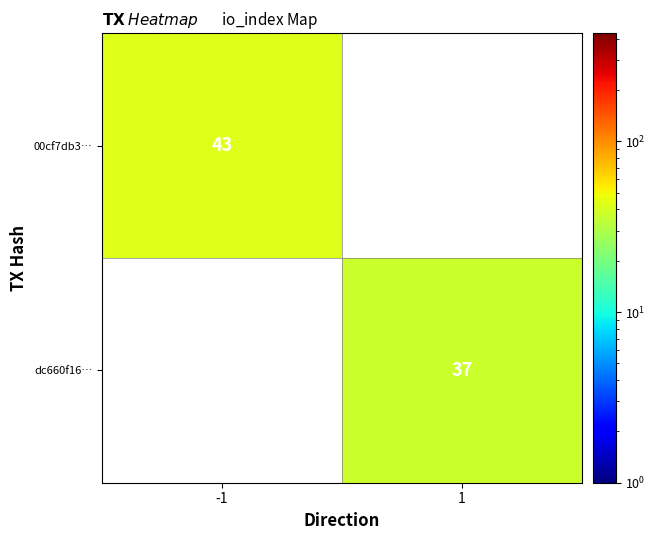

The value of dc660f16… at 1 is 37. True or false?

True